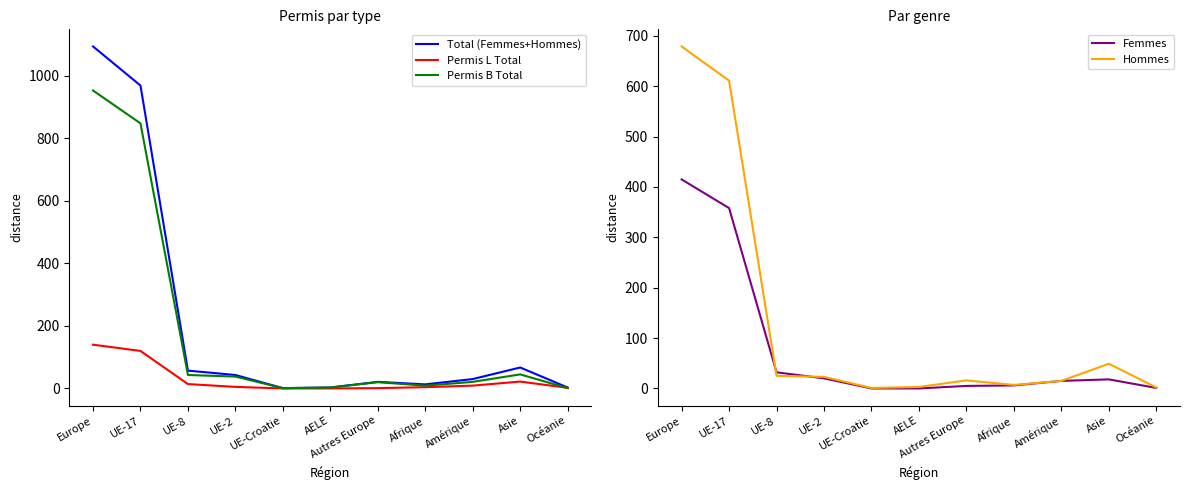

What is the maximum value for Femmes?

415